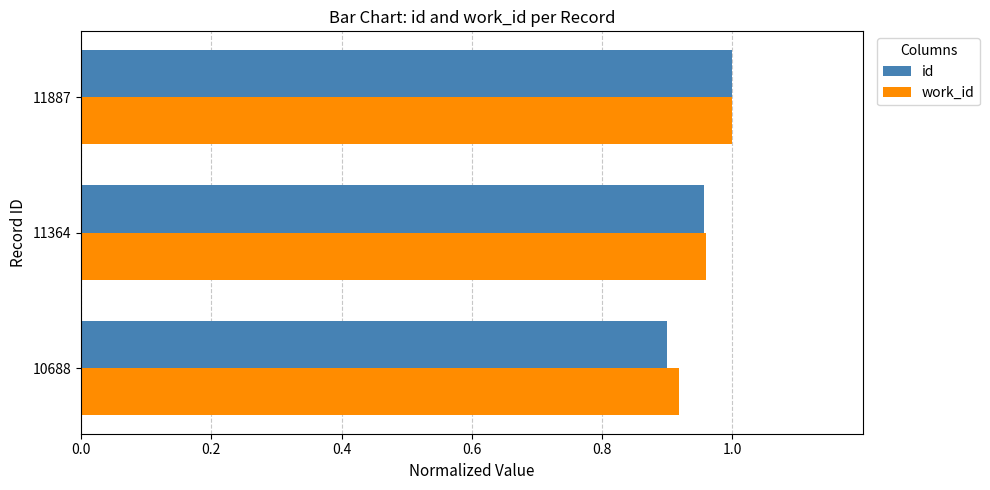

At how many categories does at least one series exceed 0?

3